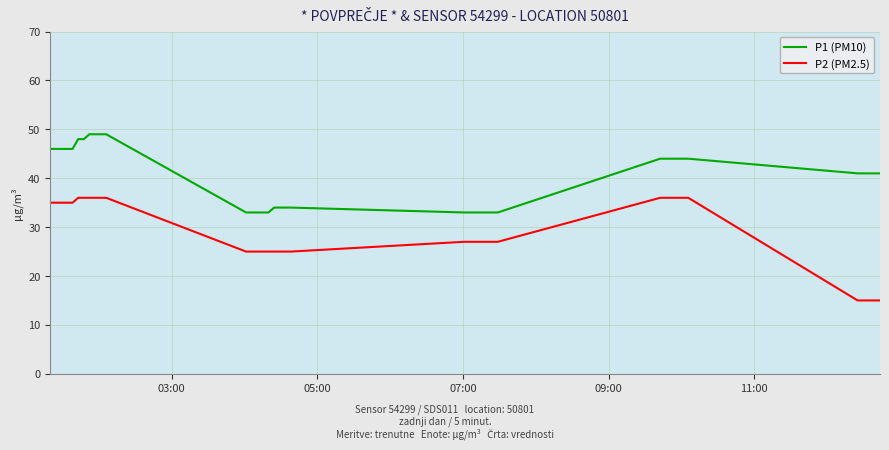

Which series has the largest total across all categories?

P1 (PM10)